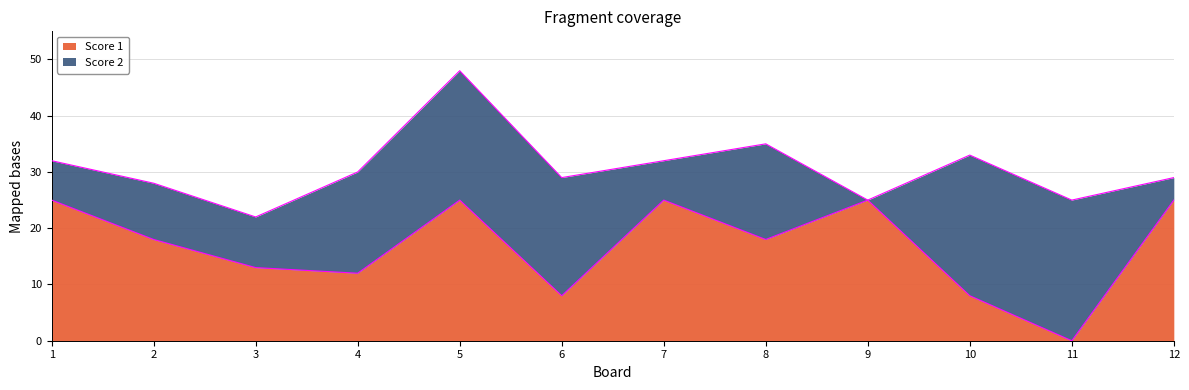

Which category has the highest value across all series?

1